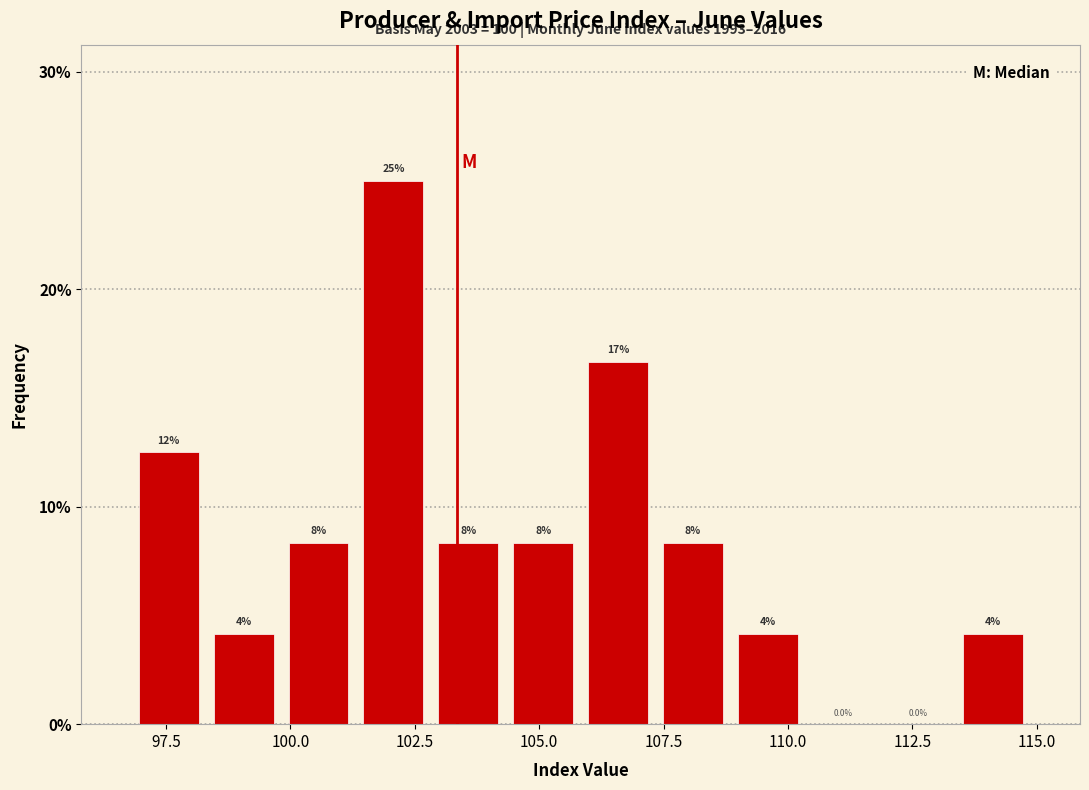

Around what value on the x-axis is the tallest bar? Give the approximate position of its centre, as read against the axis.

102.0